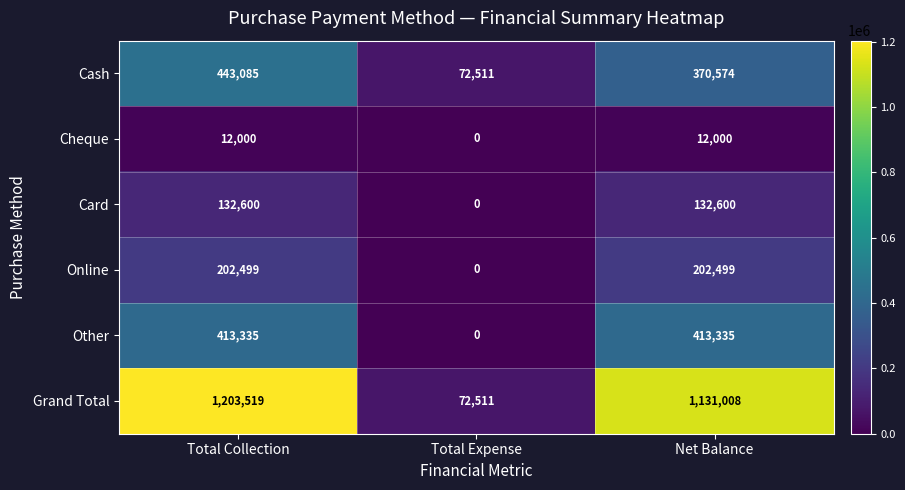

At how many categories does at least one series exceed 461402?

2